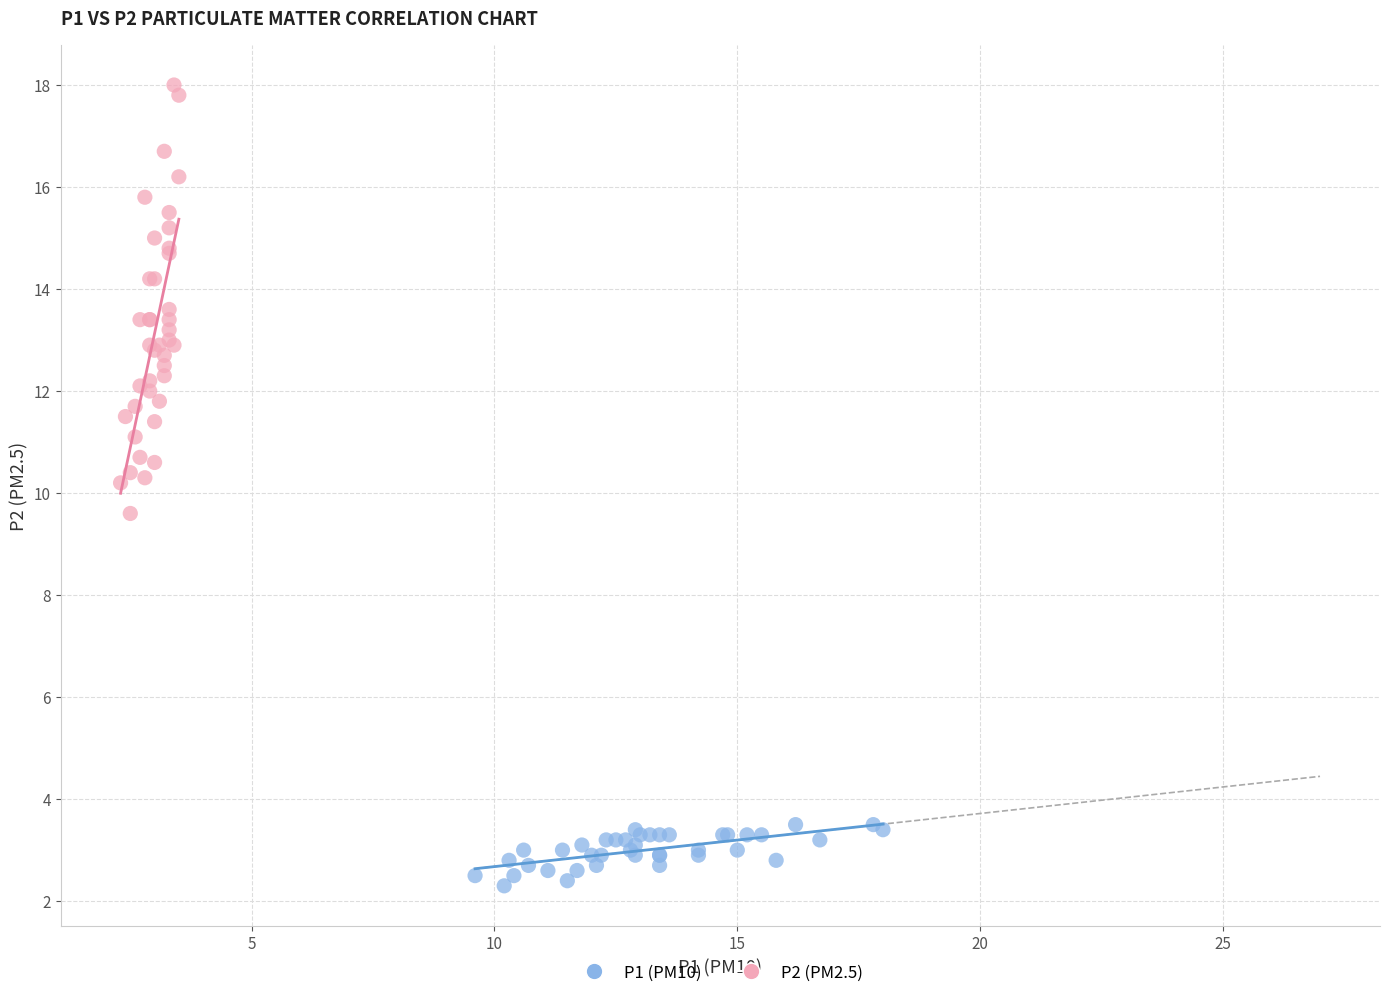

Which series reaches the minimum Y coordinate?

P1 (PM10)